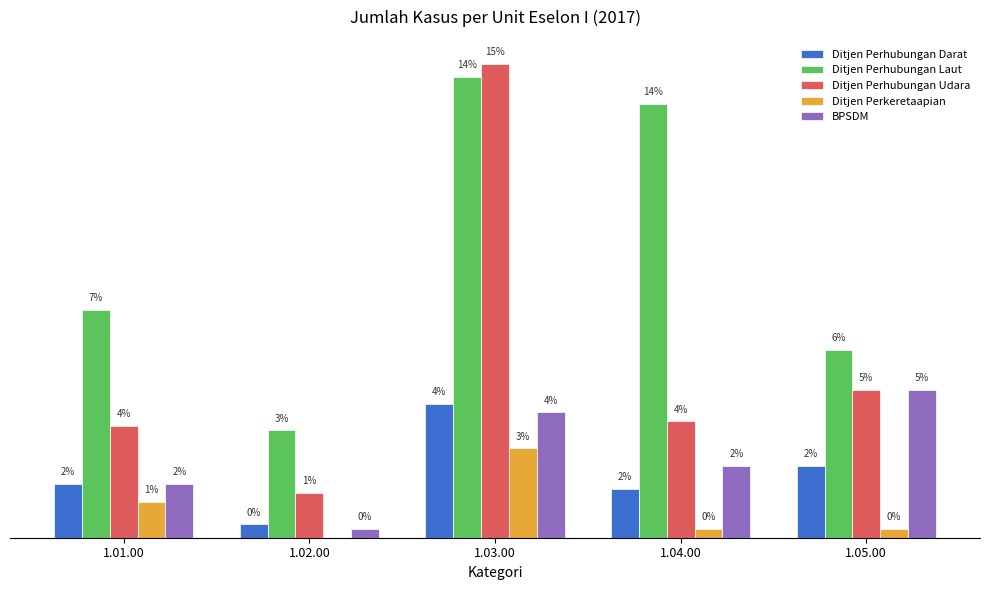

What is the sum of the Ditjen Perhubungan Darat values at 1.05.00 and 1.04.00?

27